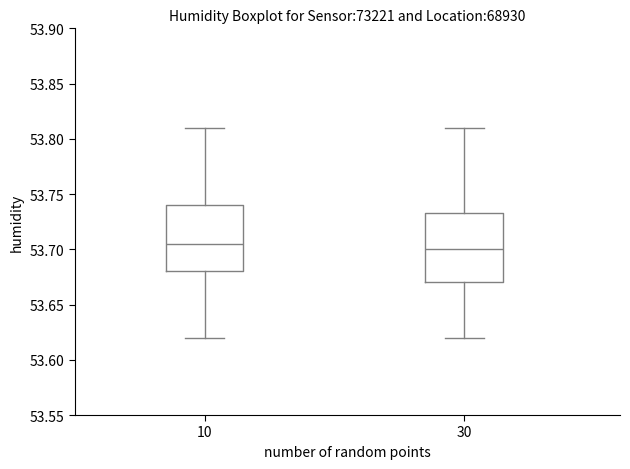

Where is the upper edge of the box at x = 30 on the y-axis? The values are not printed on the chart, so give them approximately, as read against the axis.

53.735